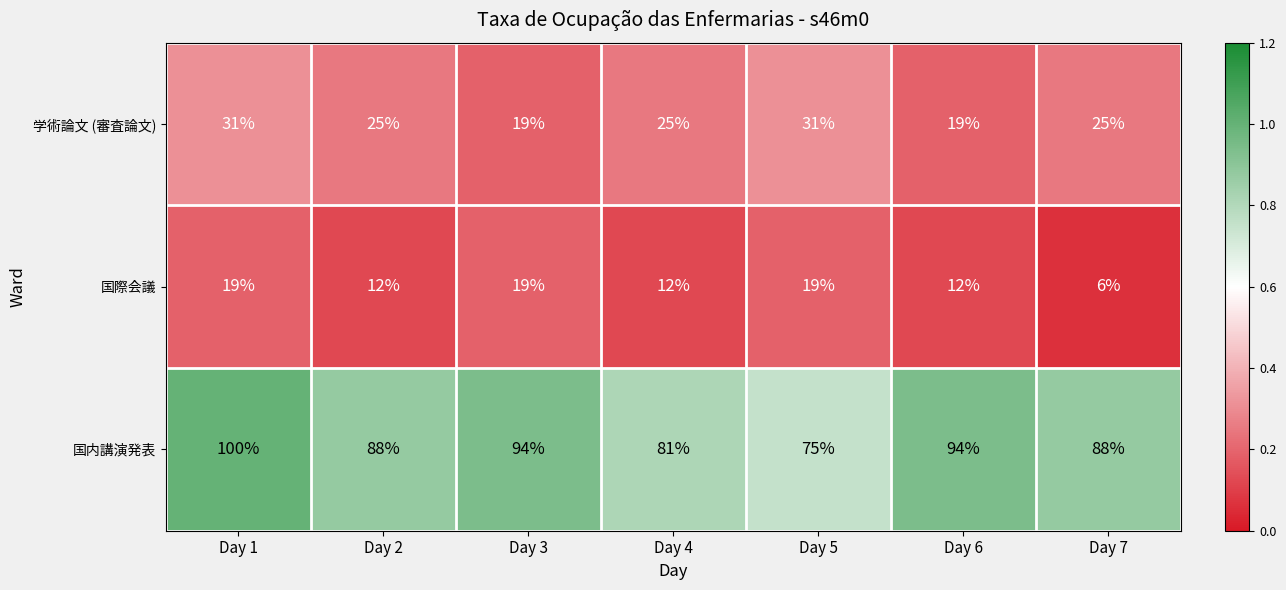

Which series has the largest range (max minus min)?

国内講演発表